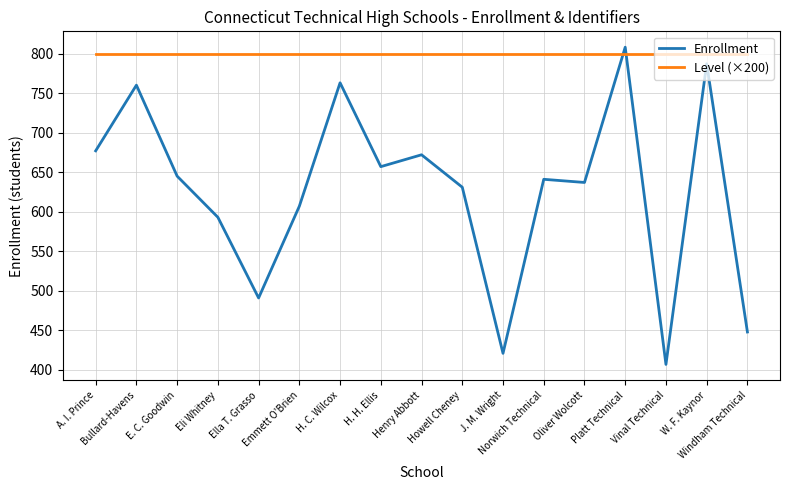

What position from the left is Howell Cheney?

10